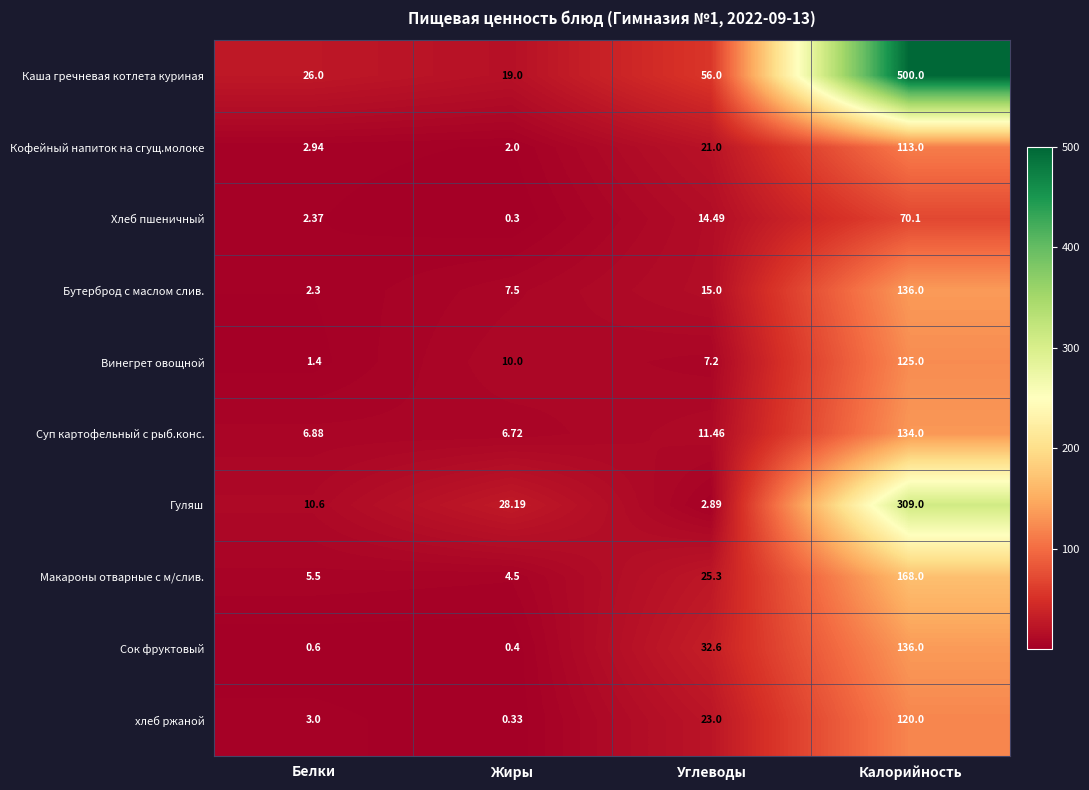

What is the difference between the highest and lowest values at Калорийность?

429.9